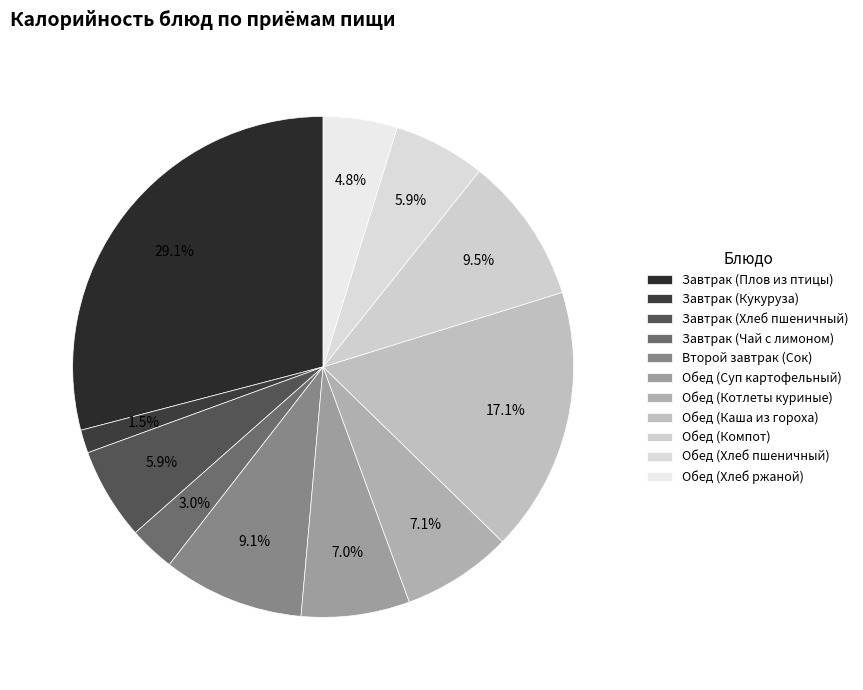

To the nearest percent, what percentage of the pie is Завтрак (Хлеб пшеничный)?

6%